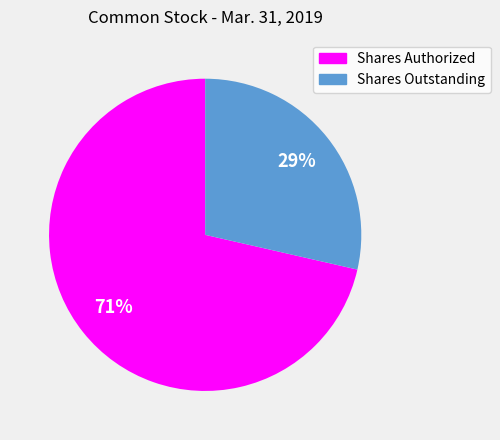

What is the majority slice?

Shares Authorized